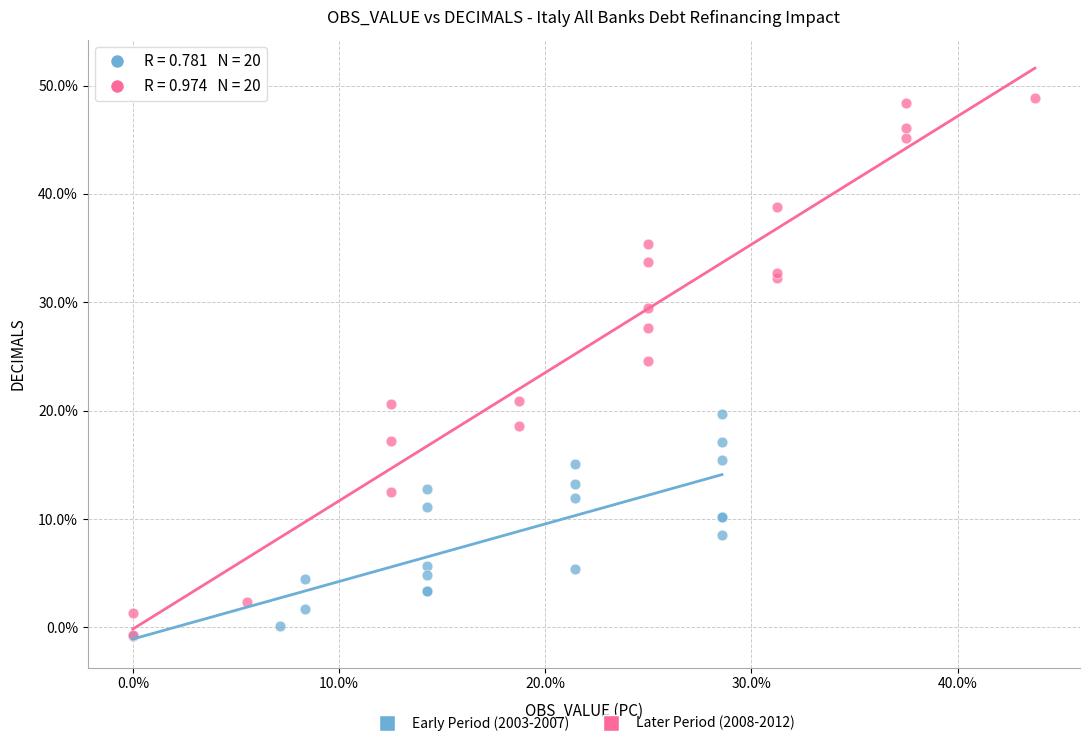

Which series reaches the maximum Y coordinate?

Later Period (2008-2012)